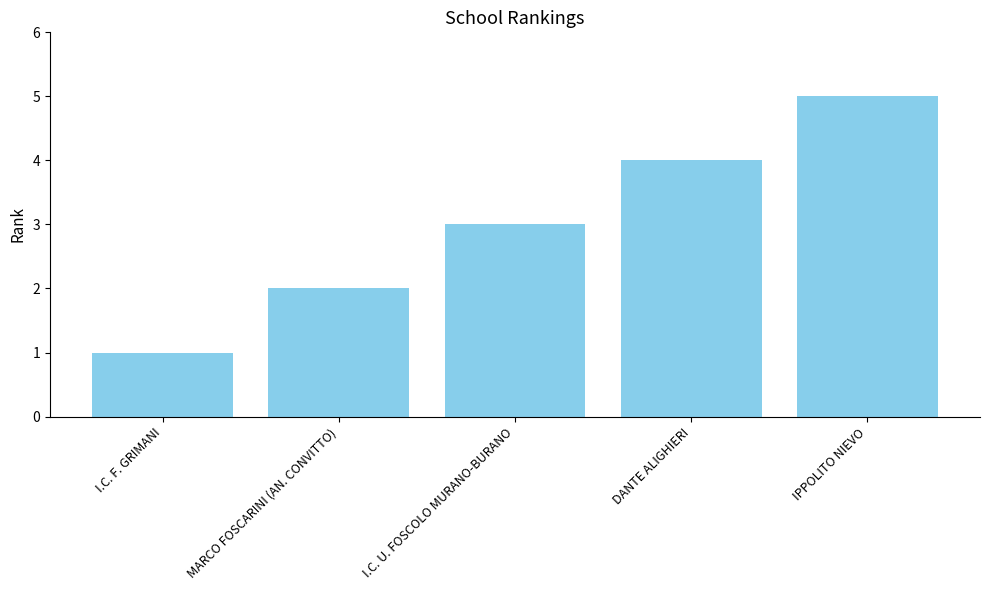

Reading right to left, transcribe all the data shown in this chart.

5	4	3	2	1